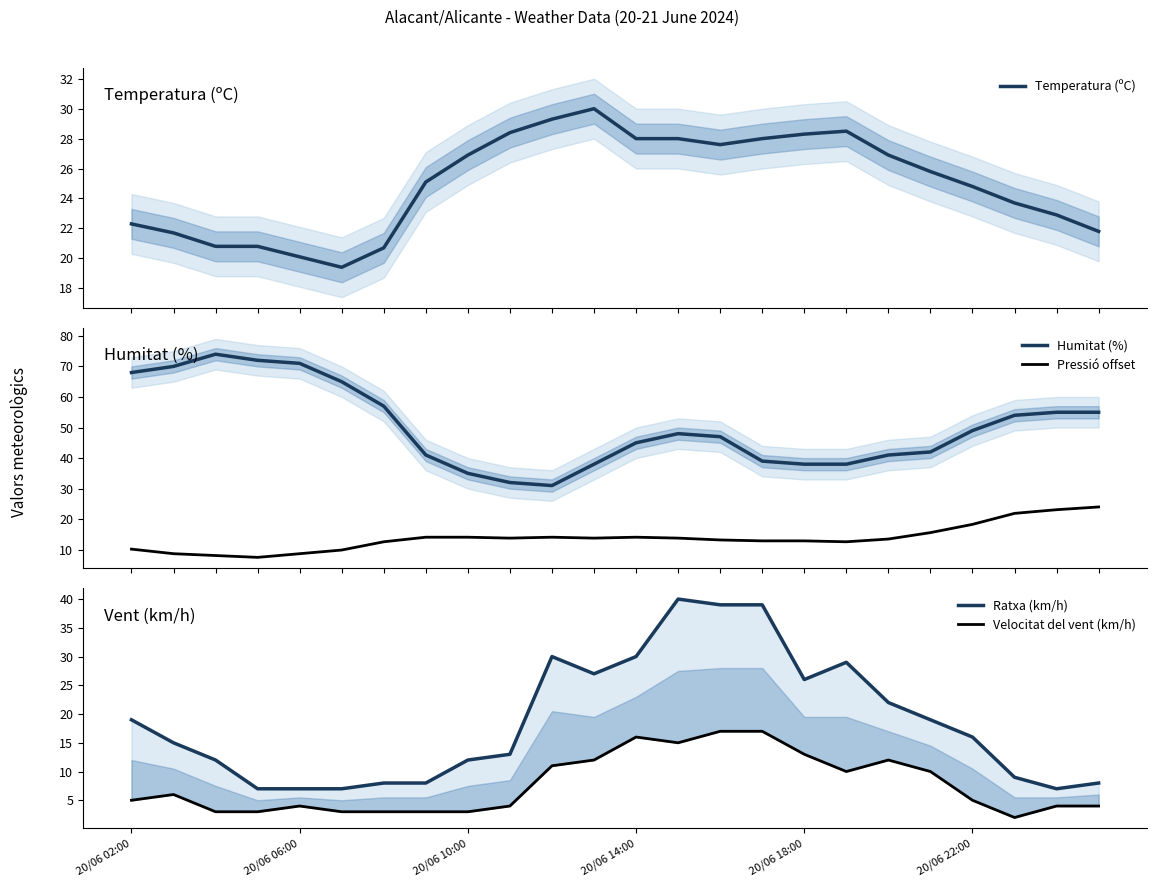

Is this an area chart (filled region under the line)?

No